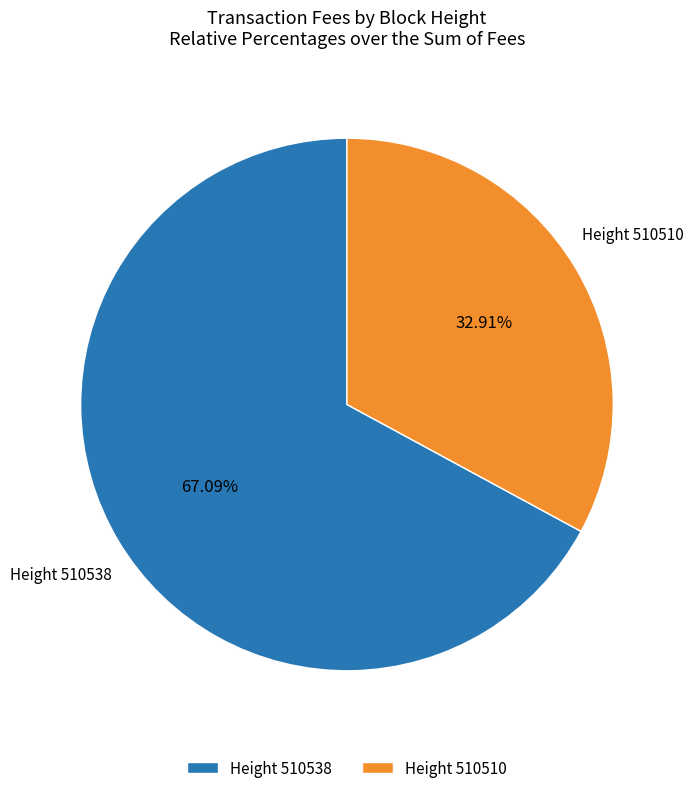

What is the largest slice in the pie chart?

Height 510538